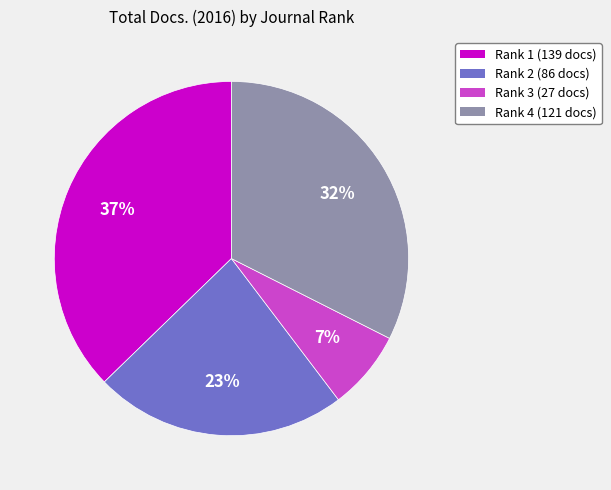

To the nearest percent, what is the average slice percentage?

25%